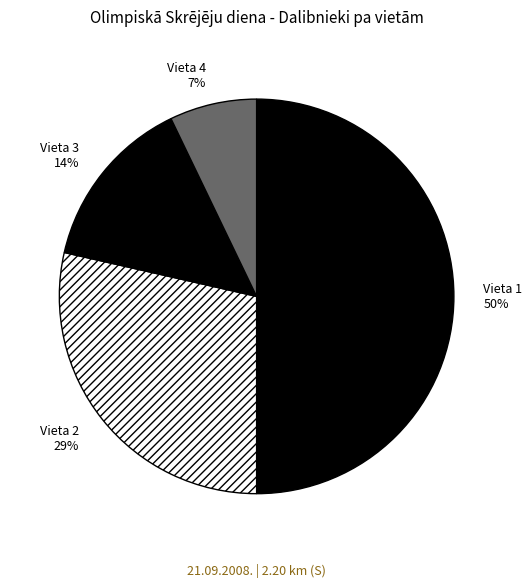

Is Vieta 4 the majority of the pie?

No